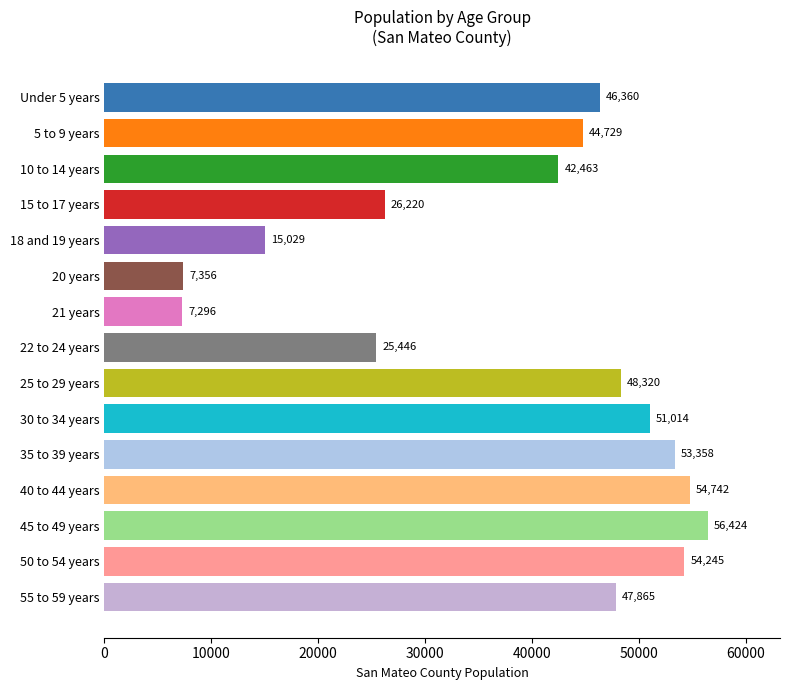

What position from the bottom is 20 years?

10